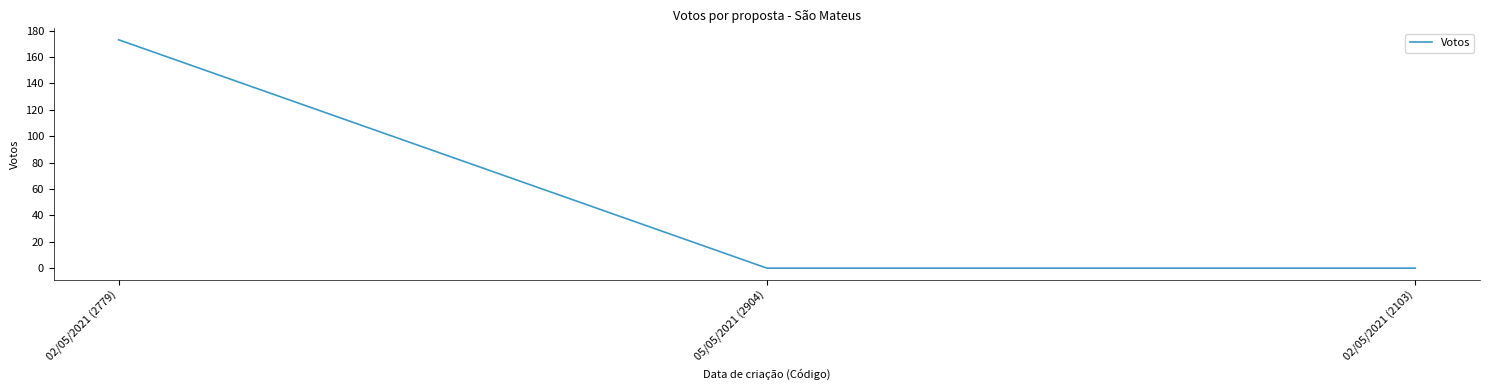

The value at 02/05/2021 (2103) is 0. True or false?

True